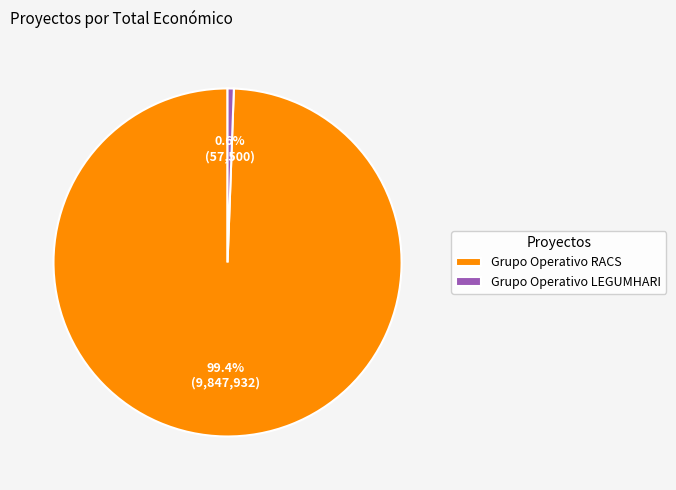

Between Grupo Operativo RACS and Grupo Operativo LEGUMHARI, which is larger?

Grupo Operativo RACS